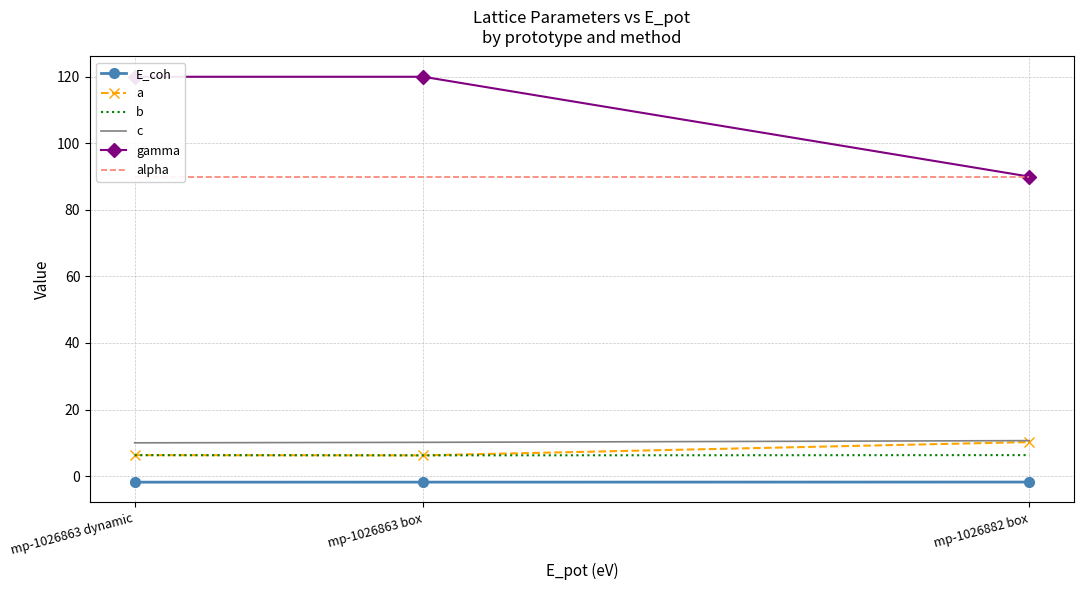

What position from the left is mp-1026882 box?

3